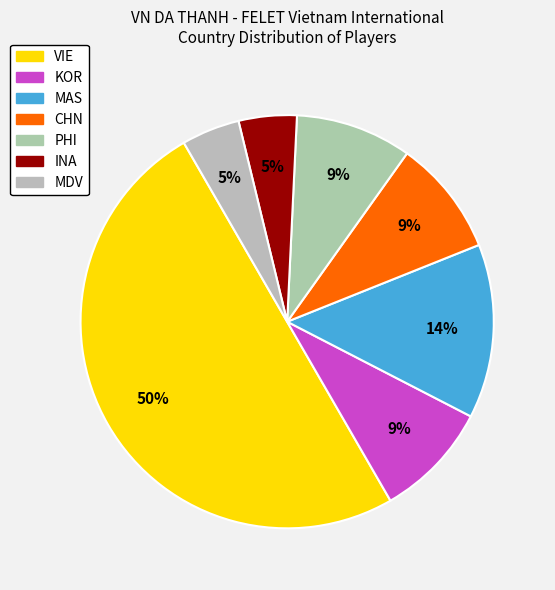

The PHI slice represents 9% of the pie. True or false?

True